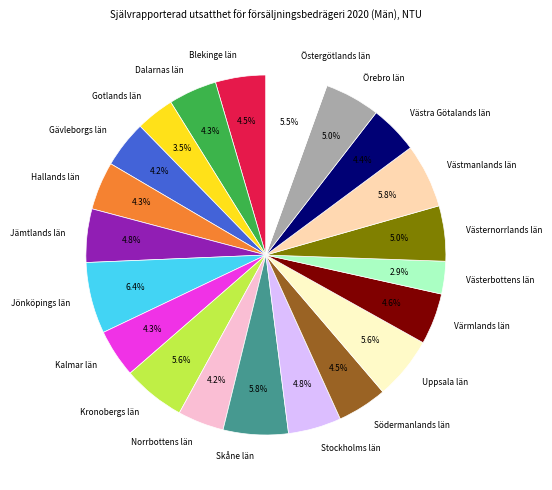

True or false: Uppsala län accounts for 6% of the total.

True